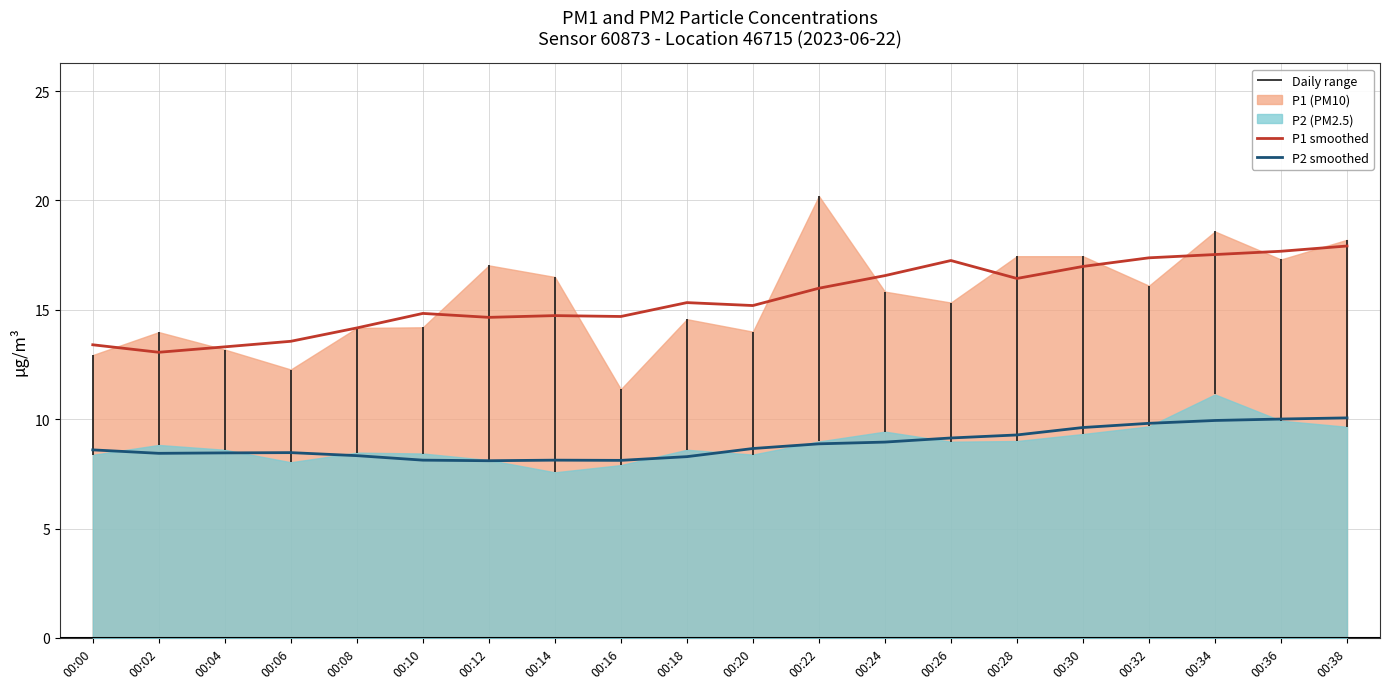

In P2 smoothed, how many points are higher than both neighbors (excluding endpoints)?

2